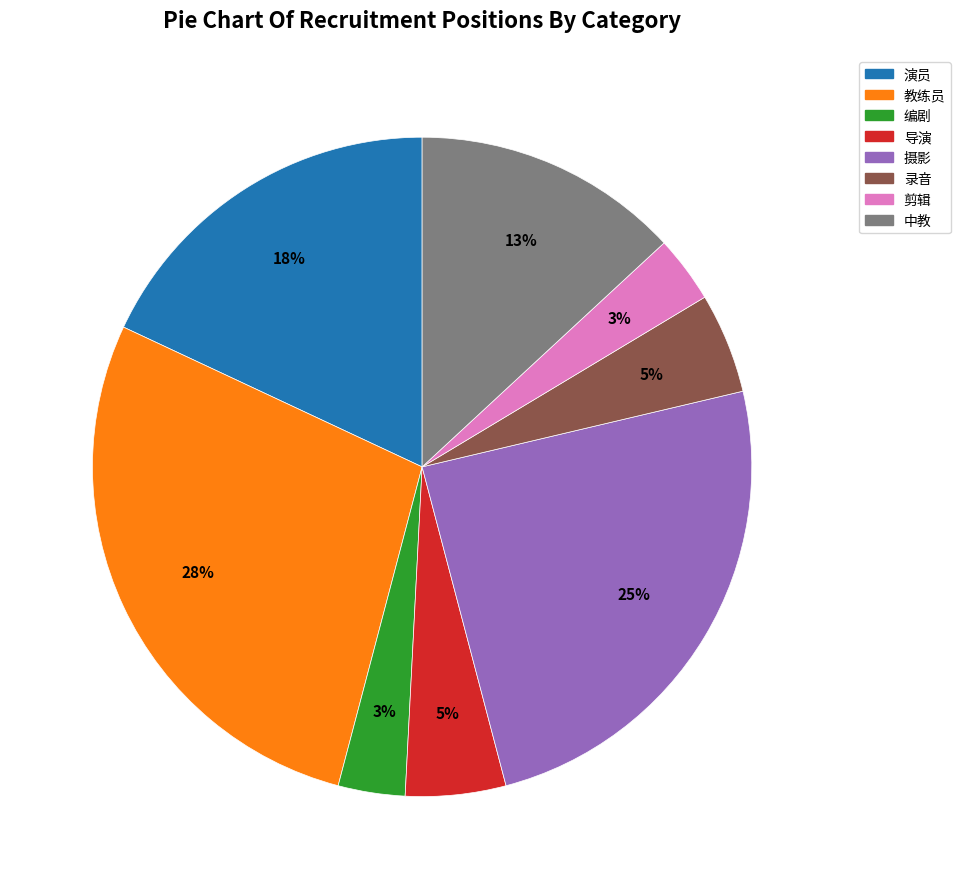

What is the largest slice in the pie chart?

教练员